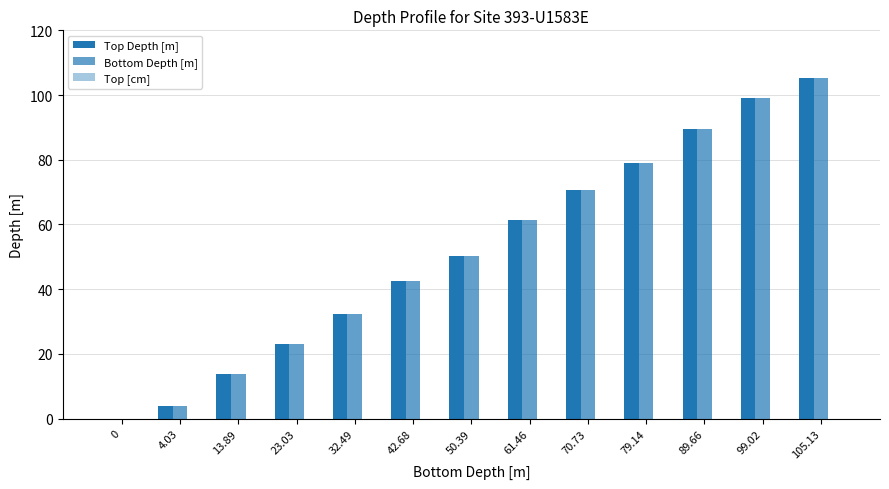

Are the bars horizontal?

No